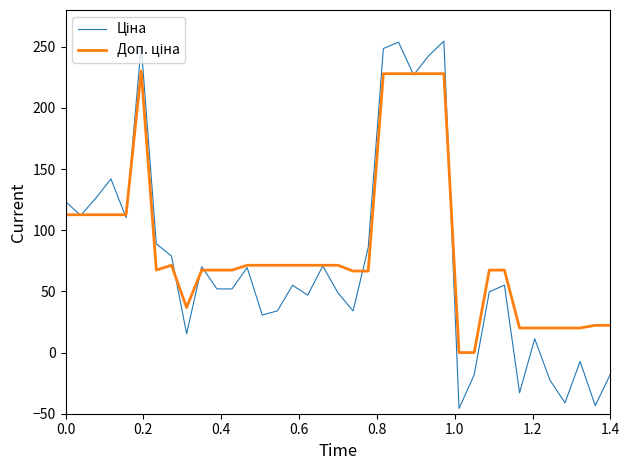

What is the smallest value displayed?

-45.7